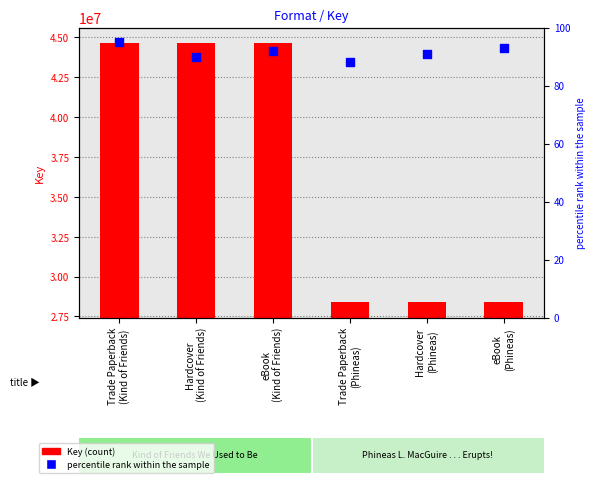

At how many categories does at least one series exceed 19088908?

6